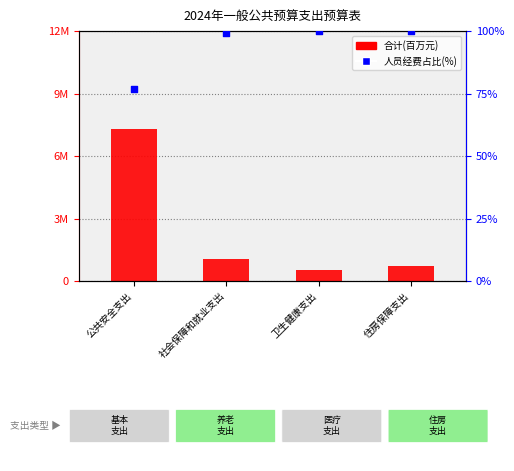

Which series has the widest spread of Y values?

人员经费占比